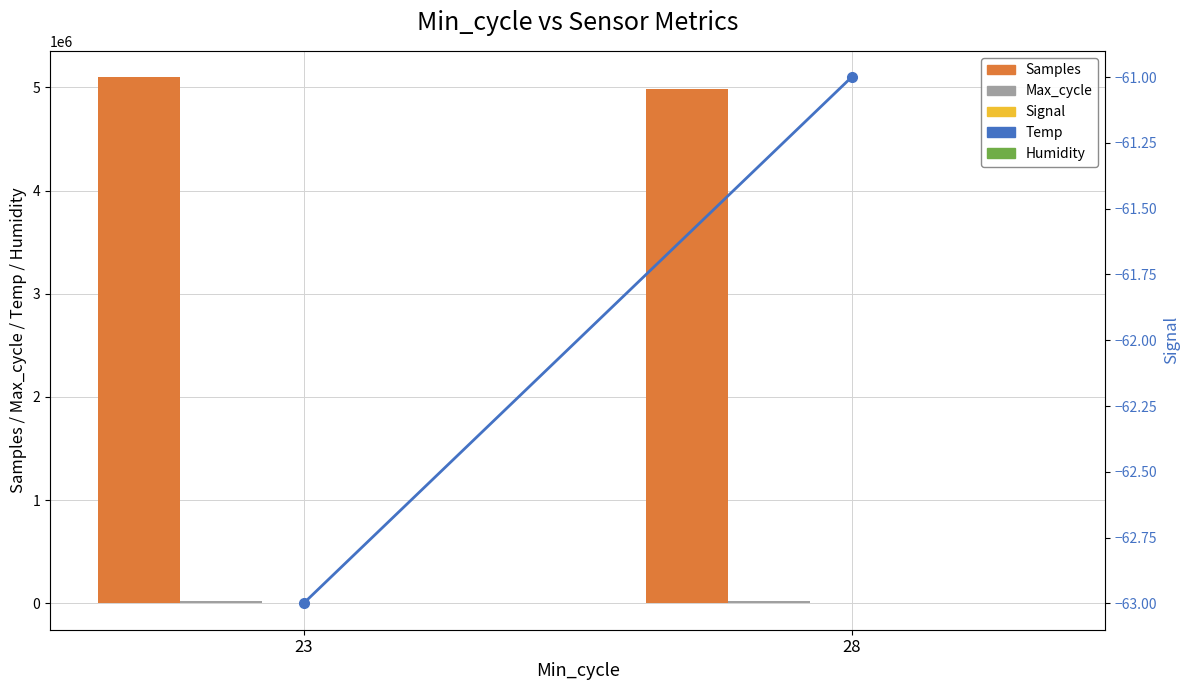

What is the highest value of the Signal series?

-61.0